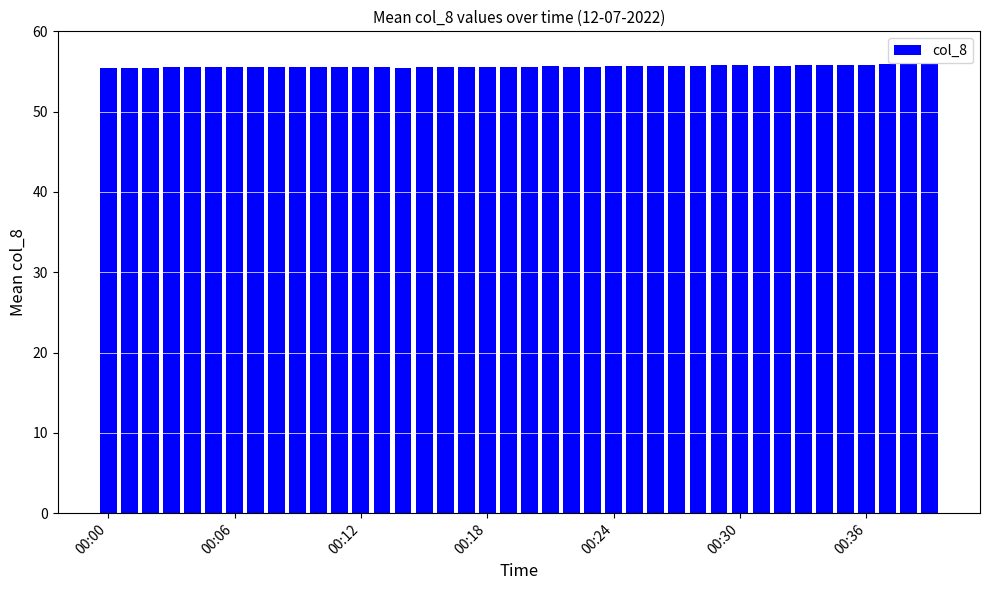

What is the maximum value shown in the chart?

55.9